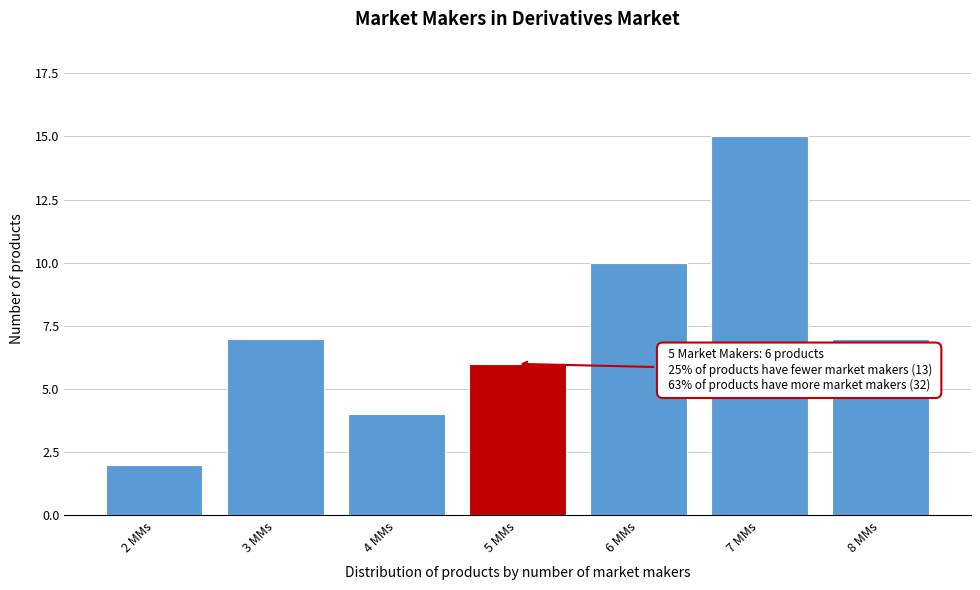

Reading left to right, what are all the values shown in this chart?

2	7	4	6	10	15	7